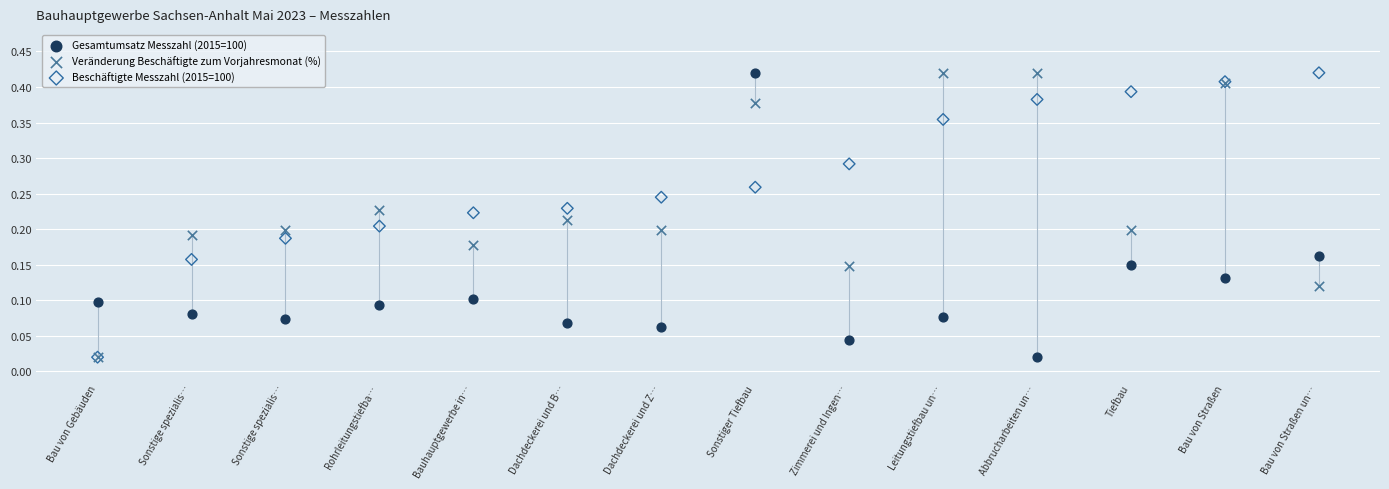

What are all the series names shown in the legend?

Gesamtumsatz Messzahl (2015=100), Veränderung Beschäftigte zum Vorjahresmonat (%), Beschäftigte Messzahl (2015=100)